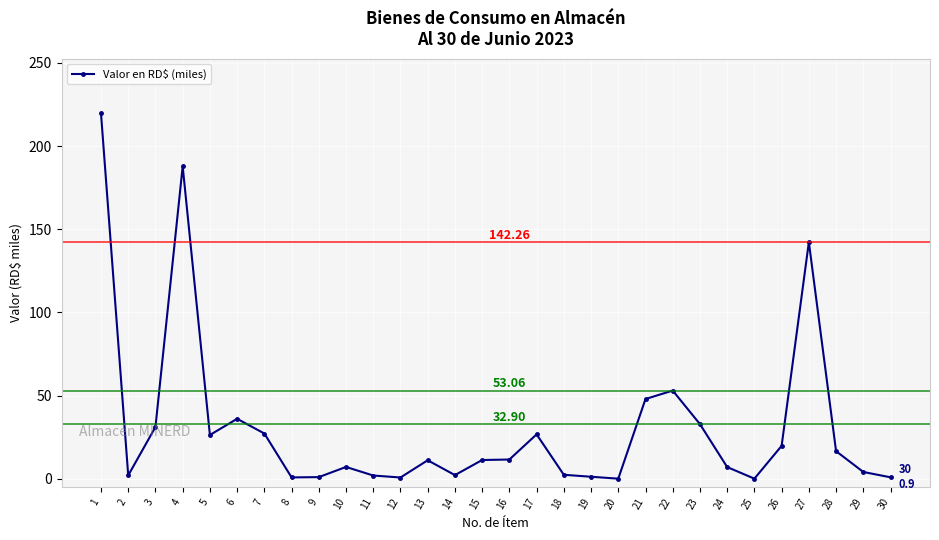

What is the sum of all values?

934.4